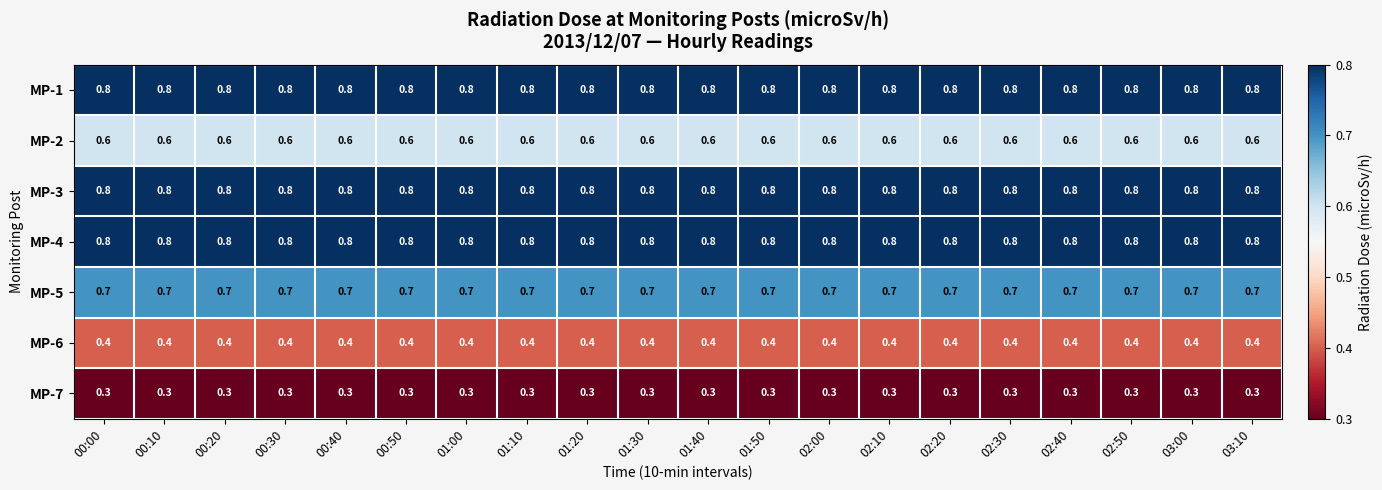

What is the lowest value of the MP-2 series?

0.6